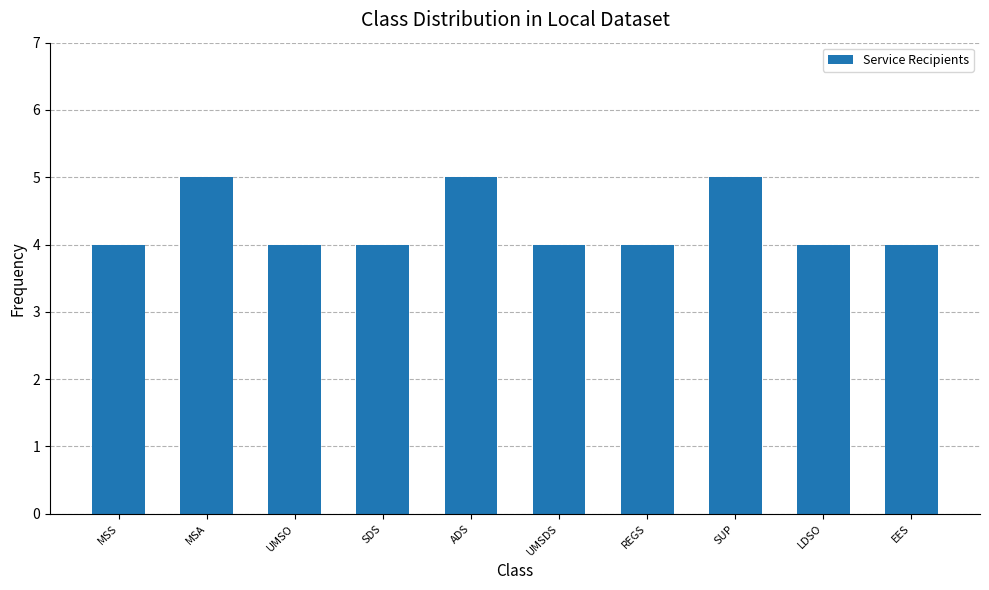

Does the chart contain any negative values?

No